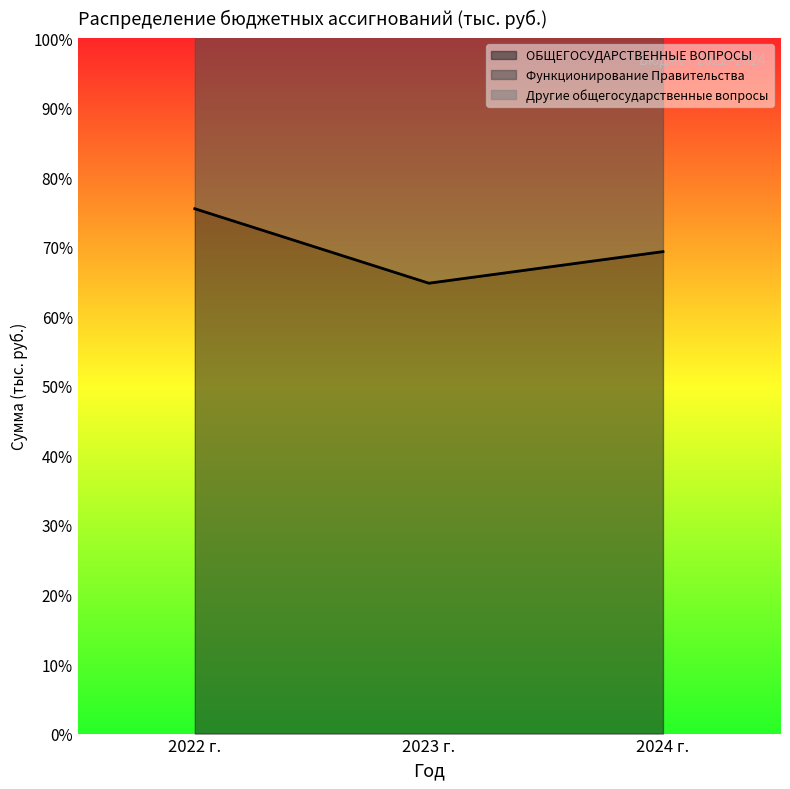

What is the difference between the highest and lowest values at 2022 г.?

7428.0